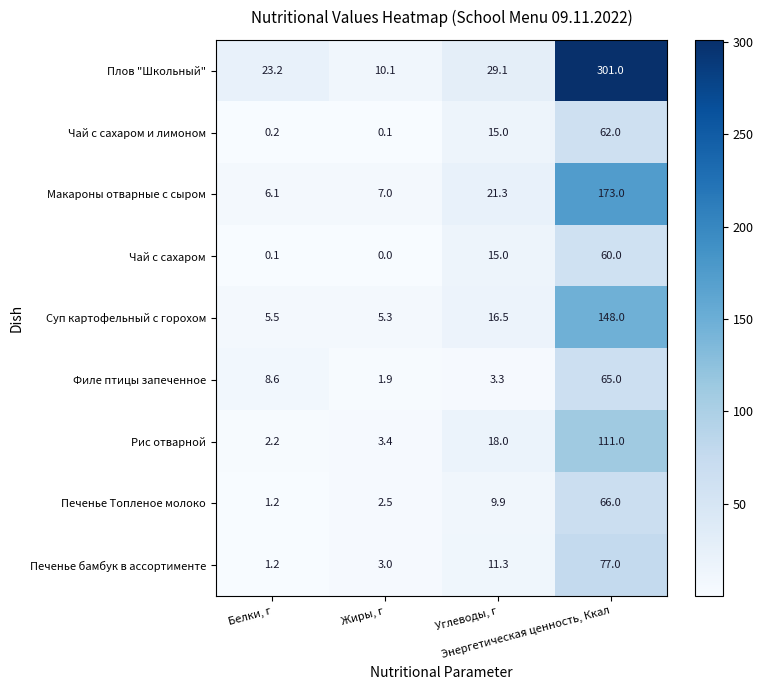

Which series changed the most between Белки, г and Углеводы, г?

Рис отварной